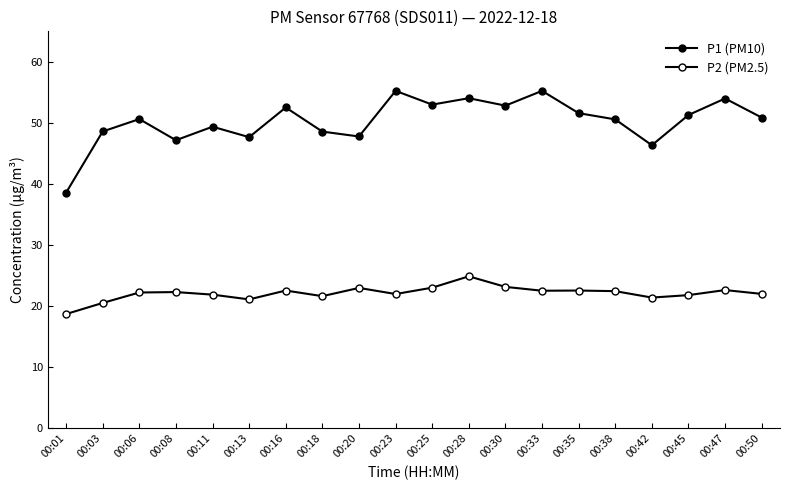

The value of P2 (PM2.5) at 00:30 is 36.8. True or false?

False